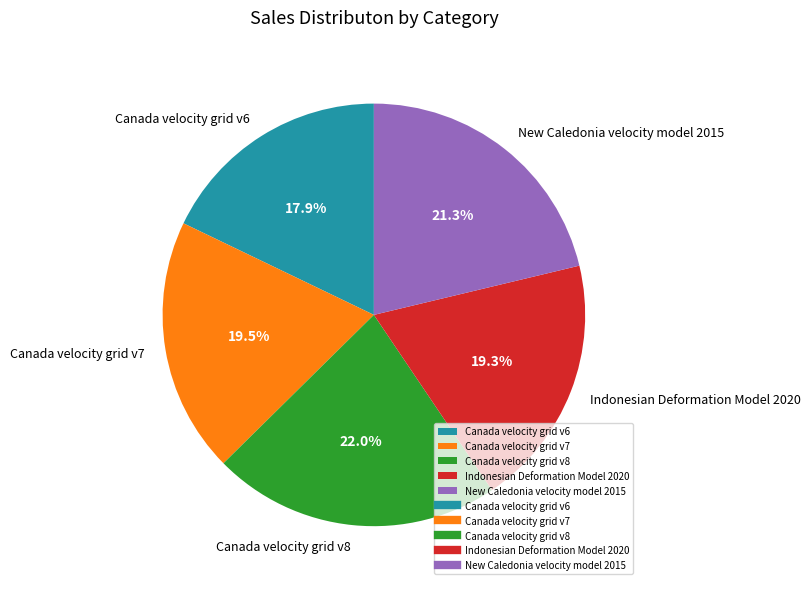

To the nearest percent, what is the difference between the New Caledonia velocity model 2015 and Canada velocity grid v8 slice percentages?

1%